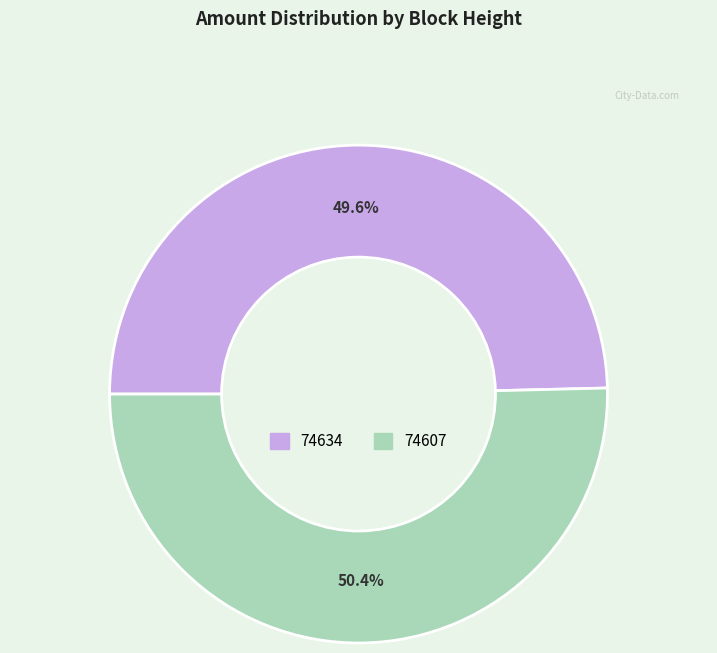

Count the number of slices in the pie.

2